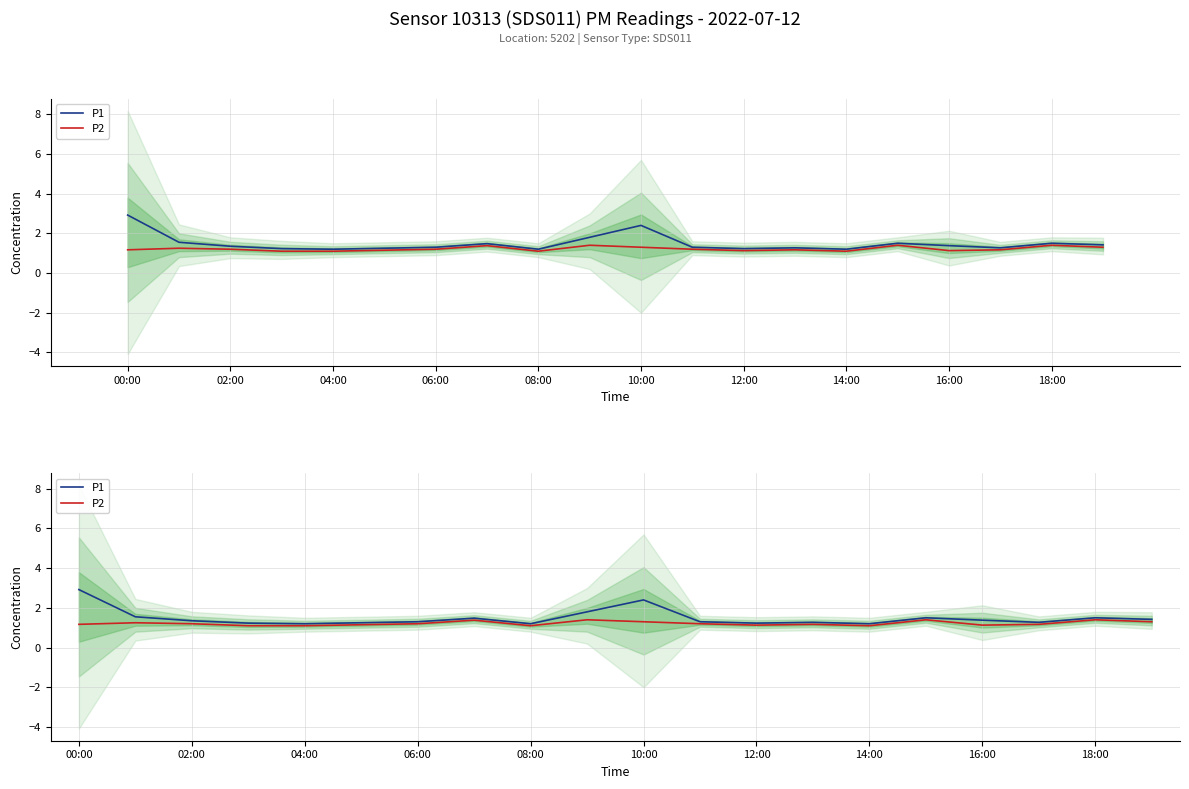

Read the P1 value at 06:00.

1.2